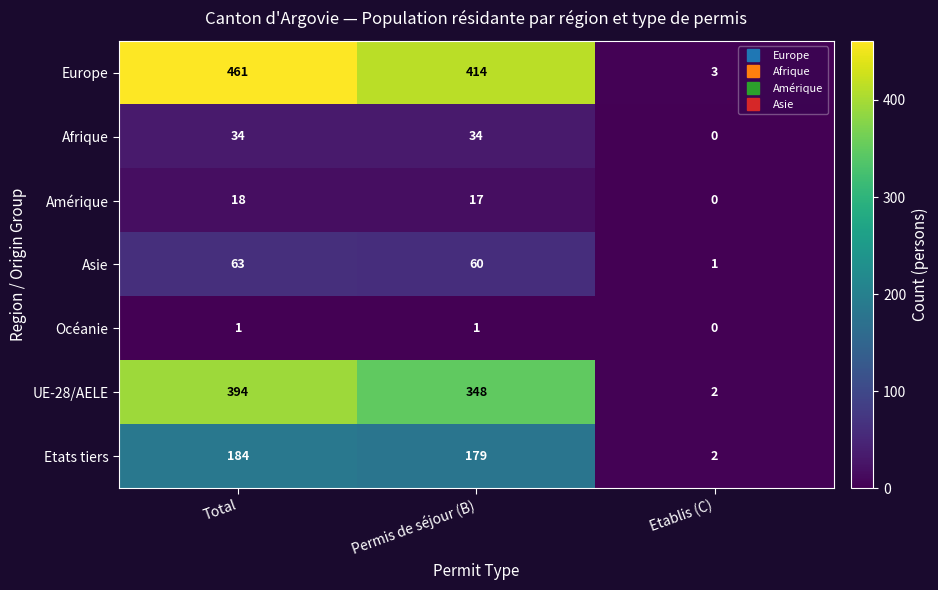

The value of Océanie at Total is 1. True or false?

True